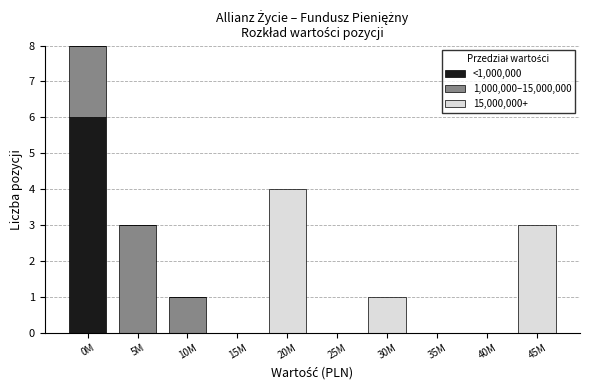

Reading left to right, transcribe the values for <1,000,000.

0M=6	5M=0	10M=0	15M=0	20M=0	25M=0	30M=0	35M=0	40M=0	45M=0